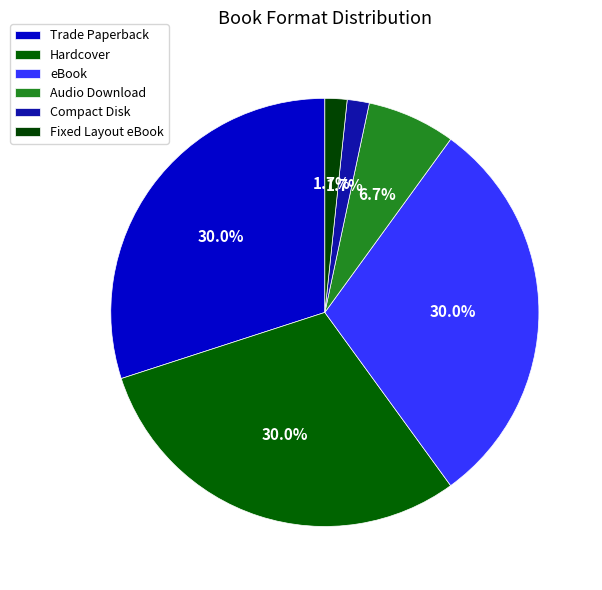

The Trade Paperback slice represents 30% of the pie. True or false?

True